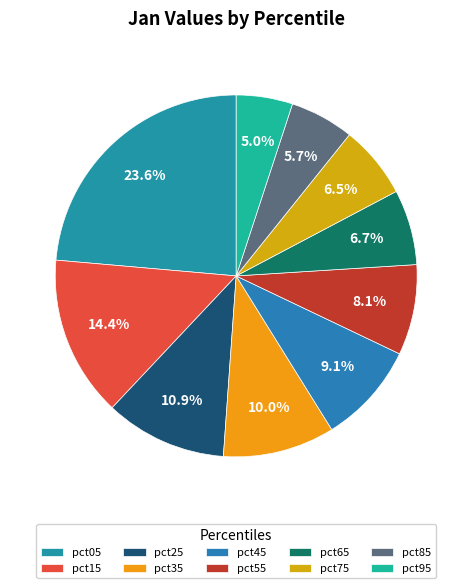

How many slices are in this pie chart?

10